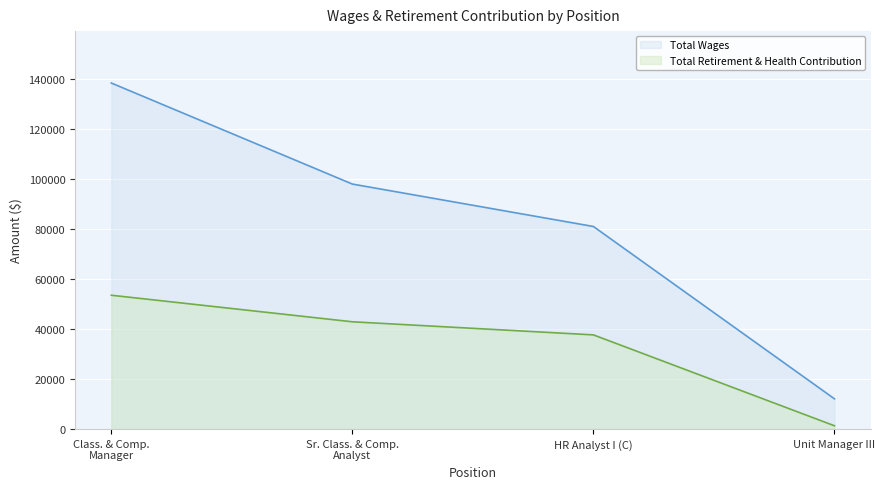

List the series in order of their peak value, lowest first.

Total Retirement & Health Contribution, Total Wages